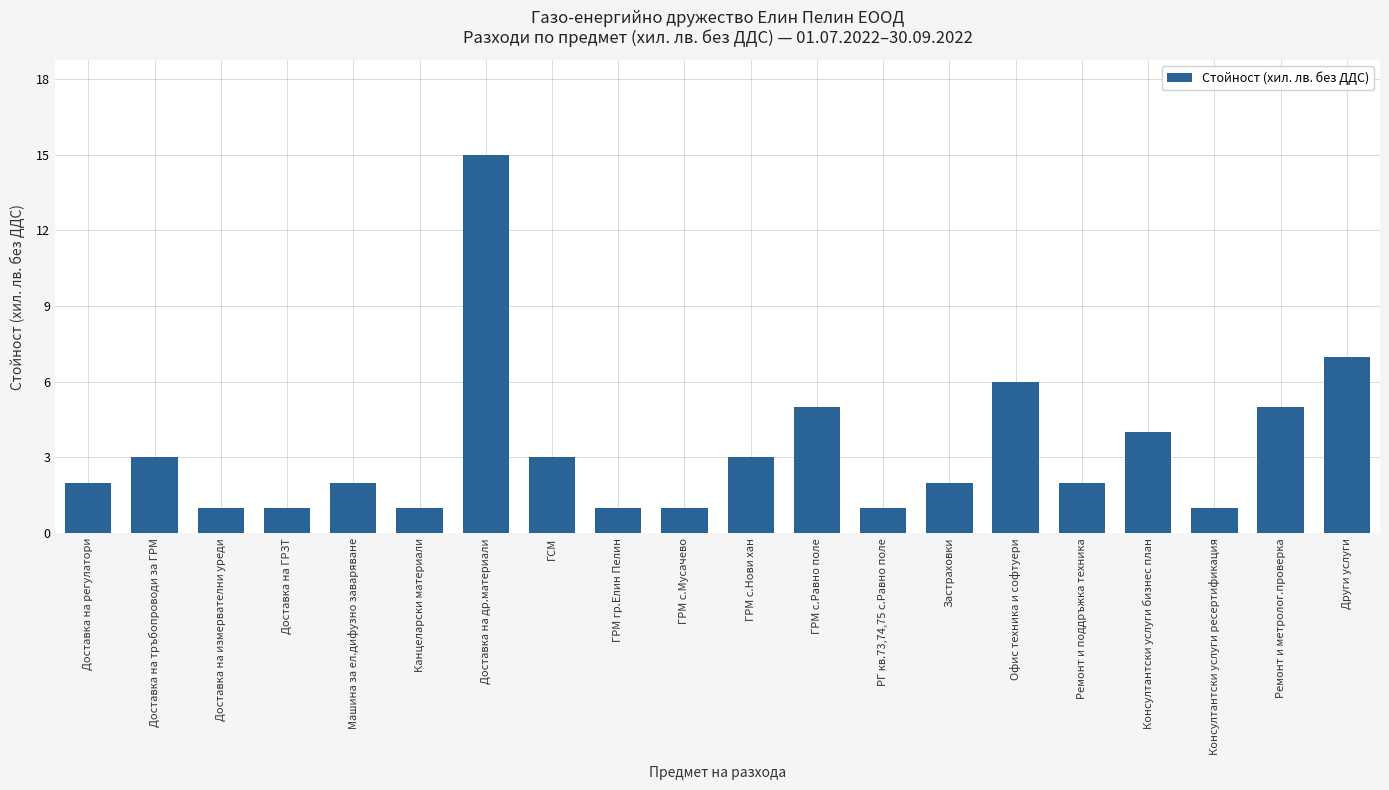

What is the sum of the values at ГСМ and Ремонт и метролог.проверка?

8